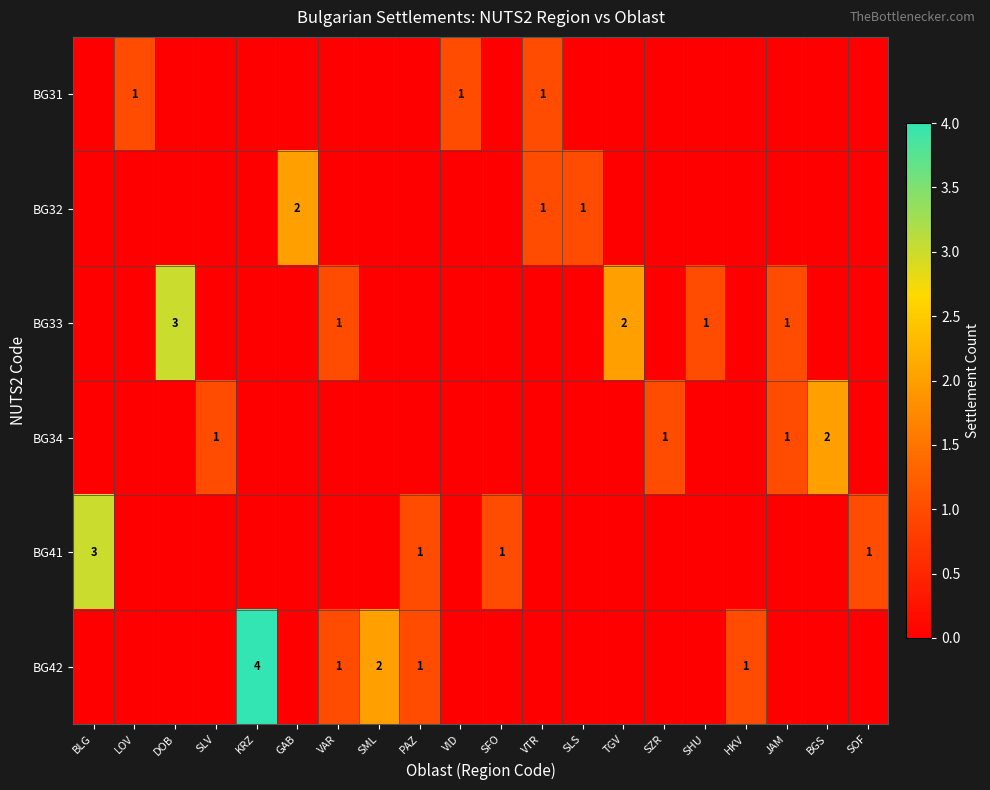

List the series in order of their peak value, lowest first.

BG31, BG32, BG34, BG33, BG41, BG42